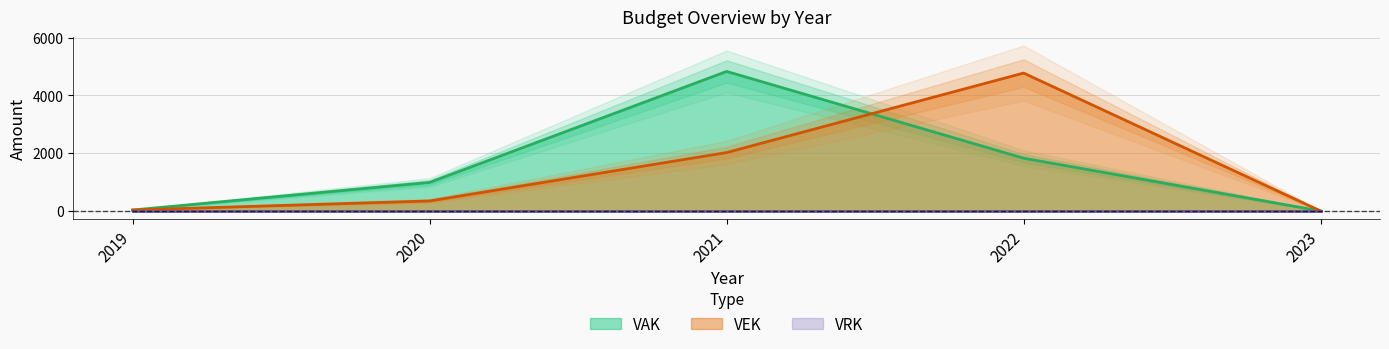

What is the value of the VAK point at the 3rd from the left?

4828